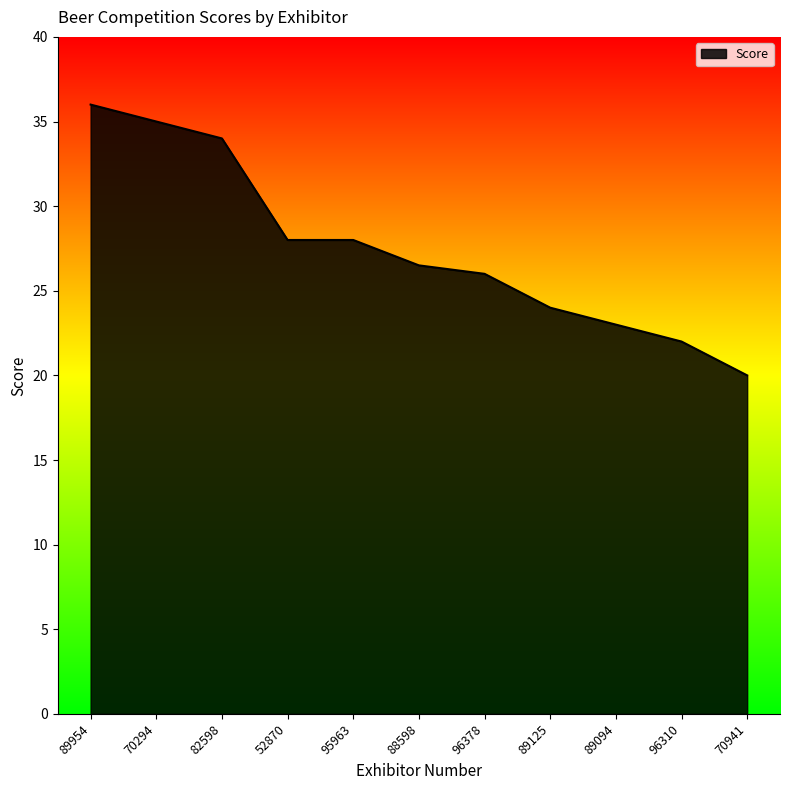

Approximately how many times larger is the value at 95963 compared to 82598?

0.8